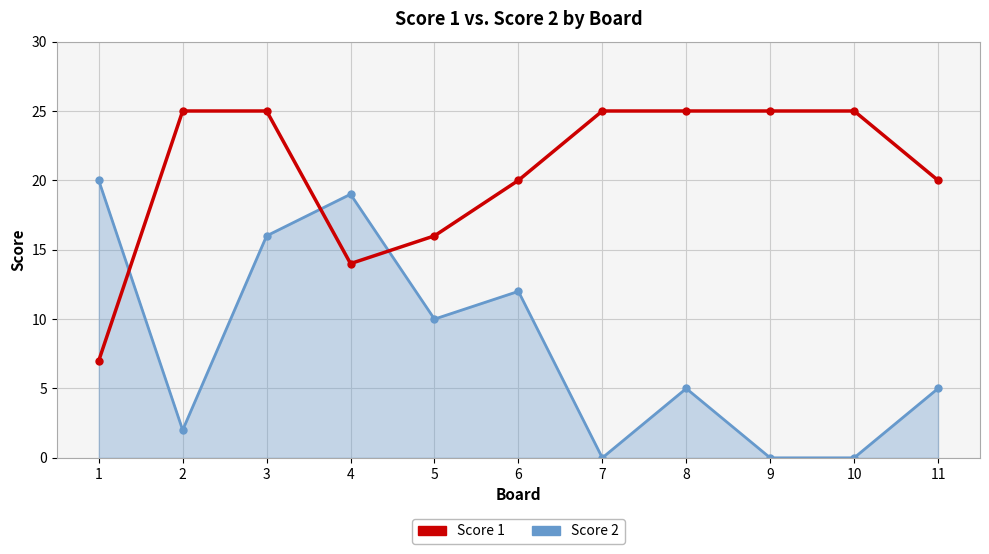

What is the maximum value for Score 1?

25